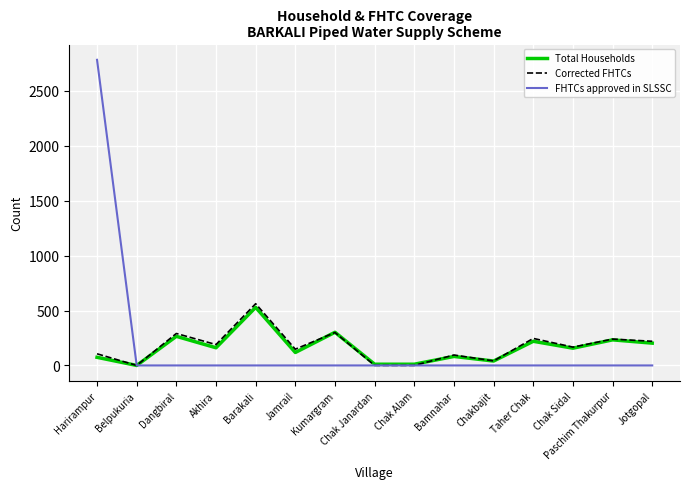

List the series in order of their peak value, highest first.

FHTCs approved in SLSSC, Corrected FHTCs, Total Households